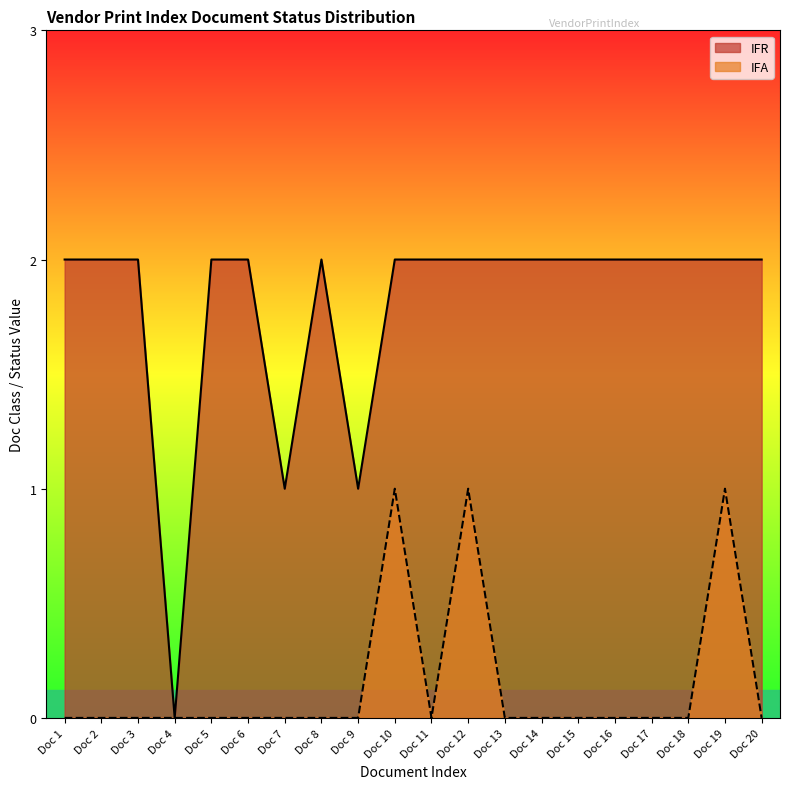

Between Doc 7 and Doc 15, which series saw the biggest shift?

IFR